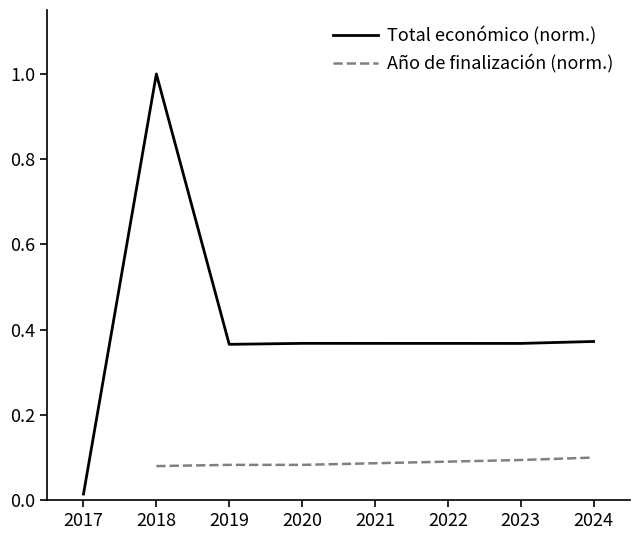

What is the maximum value for Total económico (norm.)?

1.0